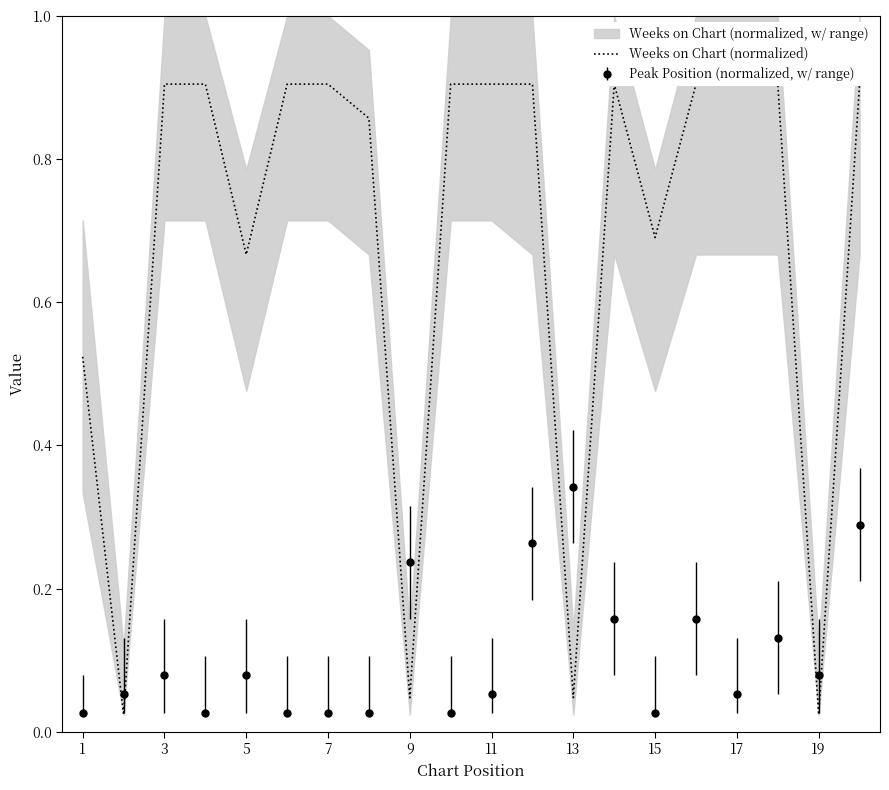

Where is the first local maximum for Peak Position (normalized, w/ range)?

3